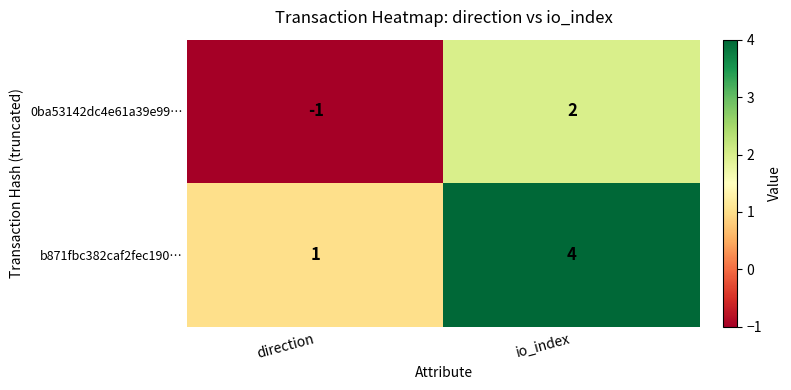

What is the difference between the 0ba53142dc4e61a39e99… values at io_index and direction?

3